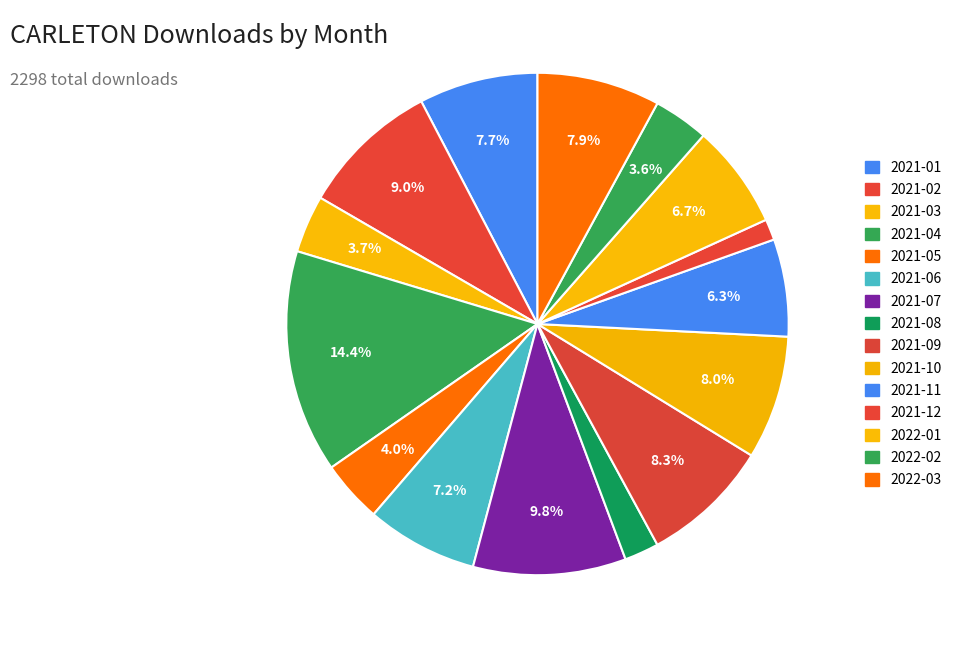

To the nearest percent, what is the difference between the 2021-01 and 2021-03 slice percentages?

4%